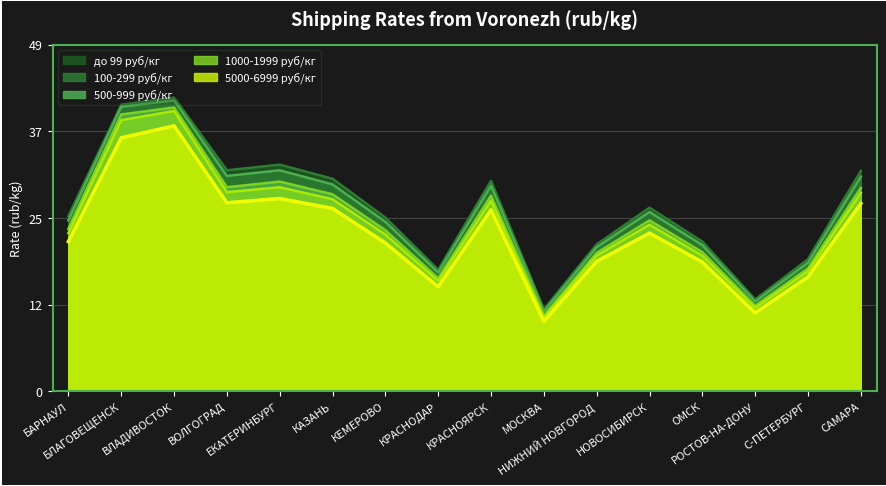

Rank the series by their average value, from lowest to highest.

5000-6999 руб/кг, 1000-1999 руб/кг, 500-999 руб/кг, 100-299 руб/кг, до 99 руб/кг